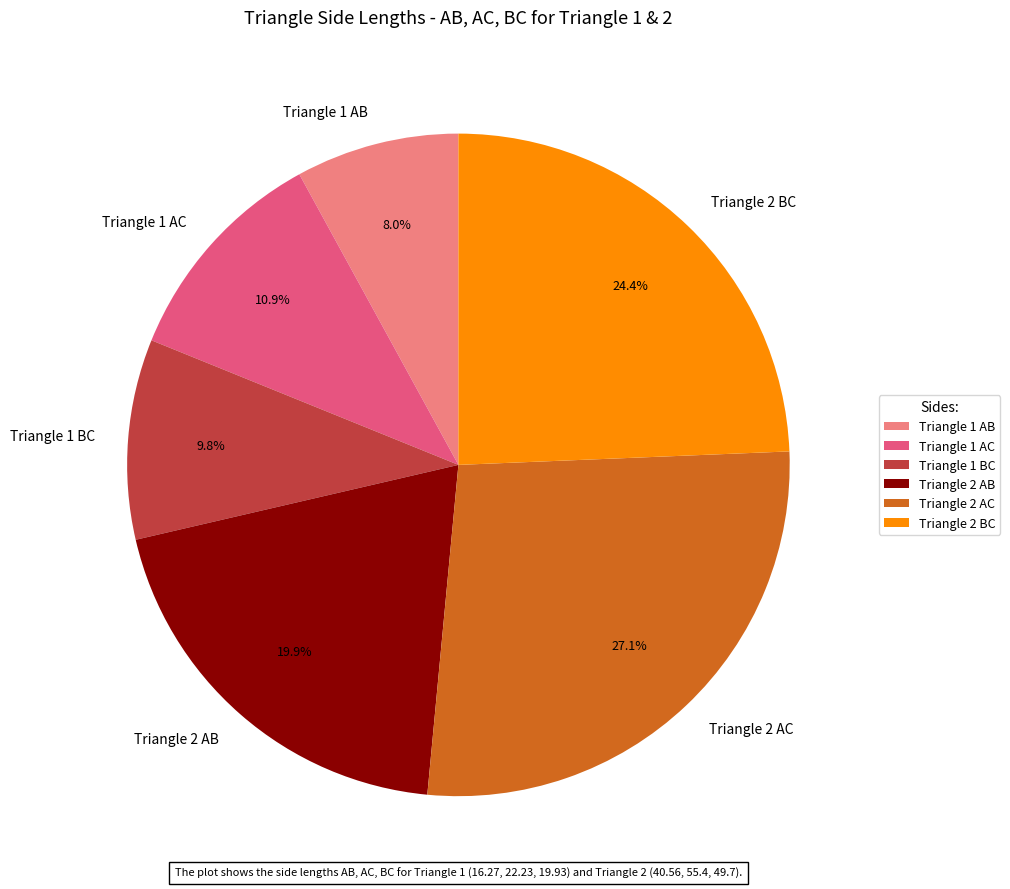

Which category has the smallest portion of the pie?

Triangle 1 AB